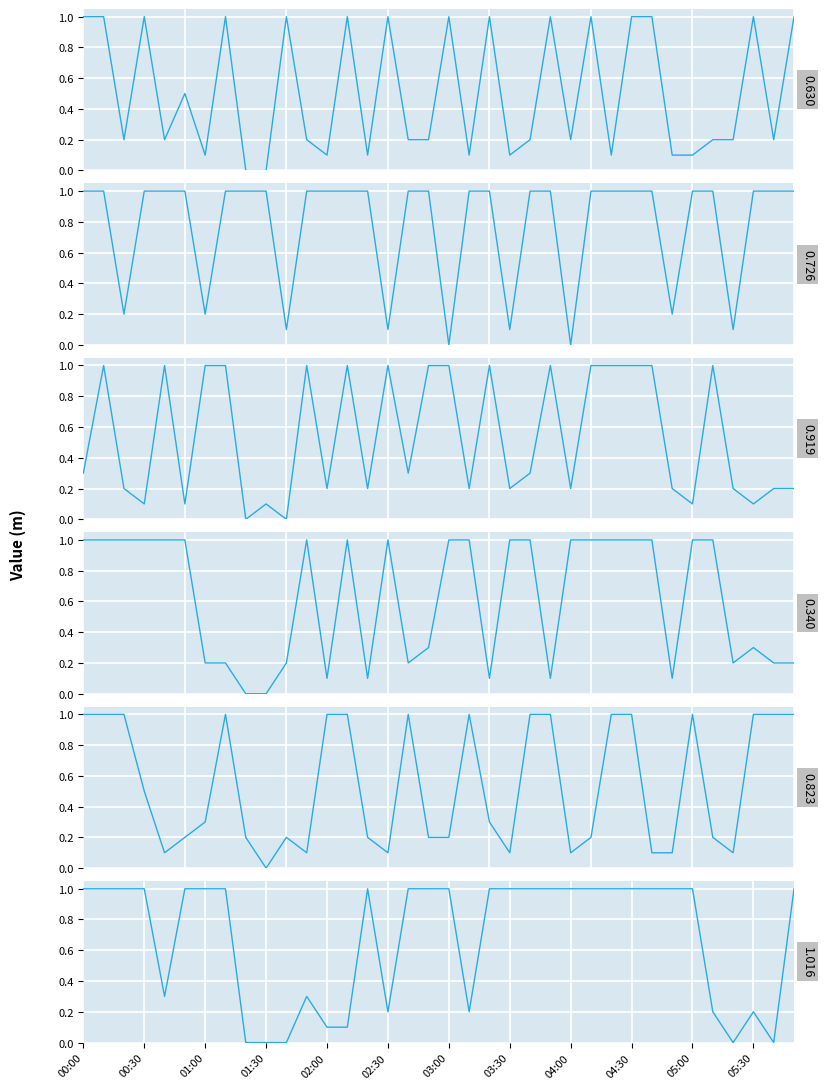

Reading right to left, extract all data points from this chart.

0.630: 1.0	0.2	1.0	0.2	0.2	0.1	0.1	1.0	1.0	0.1	1.0	0.2	1.0	0.2	0.1	1.0	0.1	1.0	0.2	0.2	1.0	0.1	1.0	0.1	0.2	1.0	0.0	0.0	1.0	0.1	0.5	0.2	1.0	0.2	1.0	1.0
0.726: 1.0	1.0	1.0	0.1	1.0	1.0	0.2	1.0	1.0	1.0	1.0	0.0	1.0	1.0	0.1	1.0	1.0	0.0	1.0	1.0	0.1	1.0	1.0	1.0	1.0	0.1	1.0	1.0	1.0	0.2	1.0	1.0	1.0	0.2	1.0	1.0
0.919: 0.2	0.2	0.1	0.2	1.0	0.1	0.2	1.0	1.0	1.0	1.0	0.2	1.0	0.3	0.2	1.0	0.2	1.0	1.0	0.3	1.0	0.2	1.0	0.2	1.0	0.0	0.1	0.0	1.0	1.0	0.1	1.0	0.1	0.2	1.0	0.3
0.340: 0.2	0.2	0.3	0.2	1.0	1.0	0.1	1.0	1.0	1.0	1.0	1.0	0.1	1.0	1.0	0.1	1.0	1.0	0.3	0.2	1.0	0.1	1.0	0.1	1.0	0.2	0.0	0.0	0.2	0.2	1.0	1.0	1.0	1.0	1.0	1.0
0.823: 1.0	1.0	1.0	0.1	0.2	1.0	0.1	0.1	1.0	1.0	0.2	0.1	1.0	1.0	0.1	0.3	1.0	0.2	0.2	1.0	0.1	0.2	1.0	1.0	0.1	0.2	0.0	0.2	1.0	0.3	0.2	0.1	0.5	1.0	1.0	1.0
1.016: 1.0	0.0	0.2	0.0	0.2	1.0	1.0	1.0	1.0	1.0	1.0	1.0	1.0	1.0	1.0	1.0	0.2	1.0	1.0	1.0	0.2	1.0	0.1	0.1	0.3	0.0	0.0	0.0	1.0	1.0	1.0	0.3	1.0	1.0	1.0	1.0